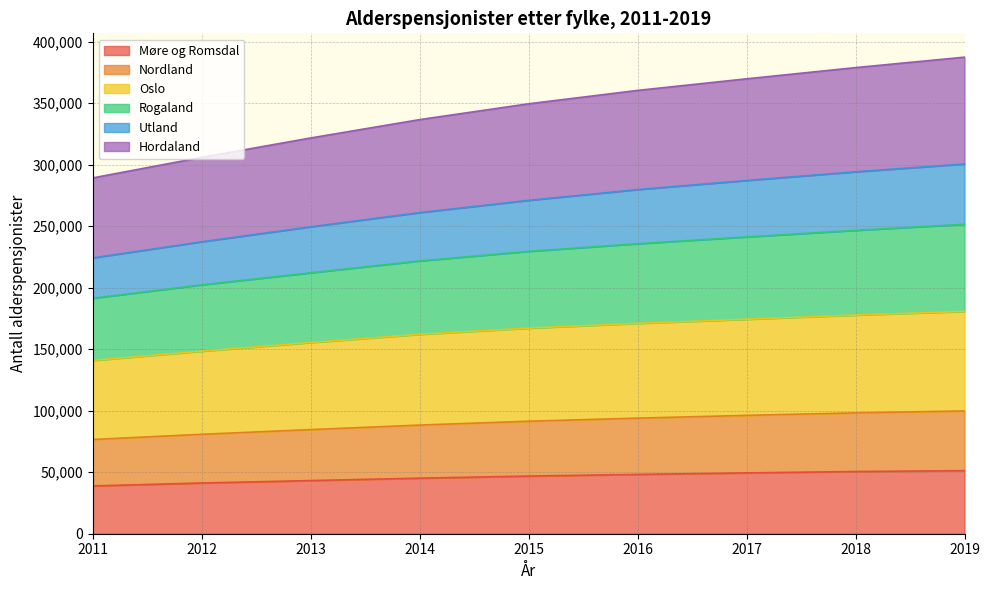

What is the total value across all series at 2012?

305972